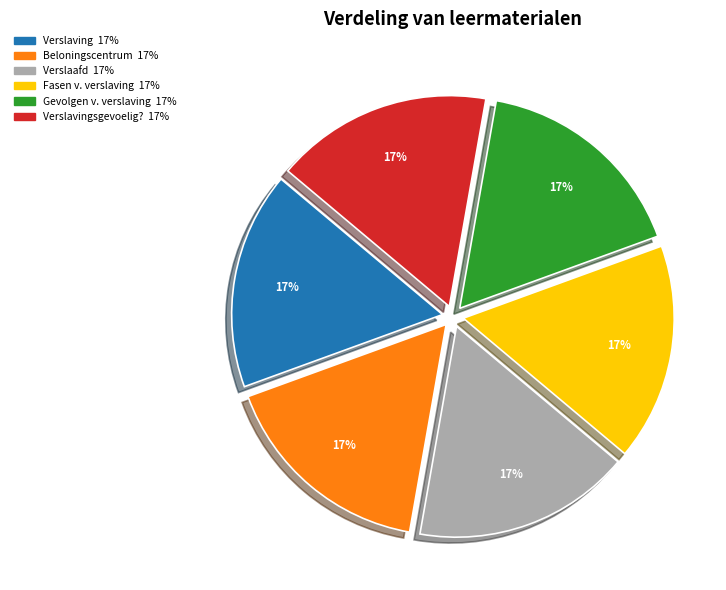

Count the number of slices in the pie.

6